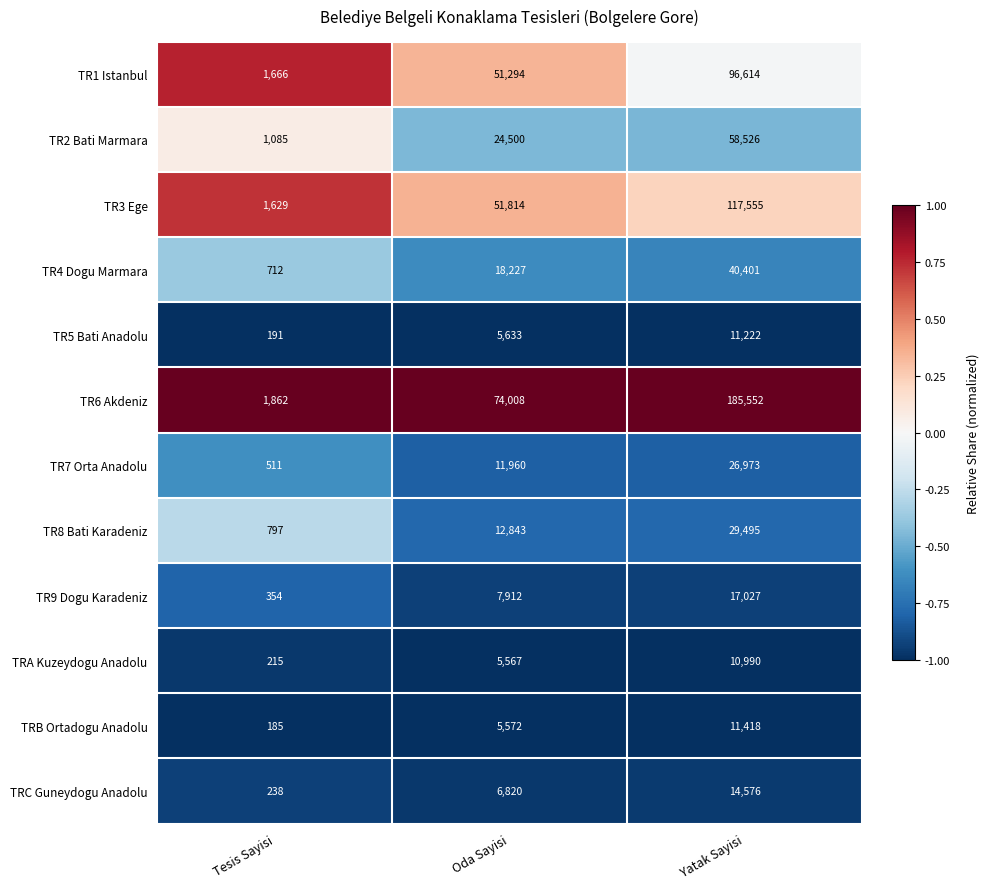

What is the smallest value displayed?

185